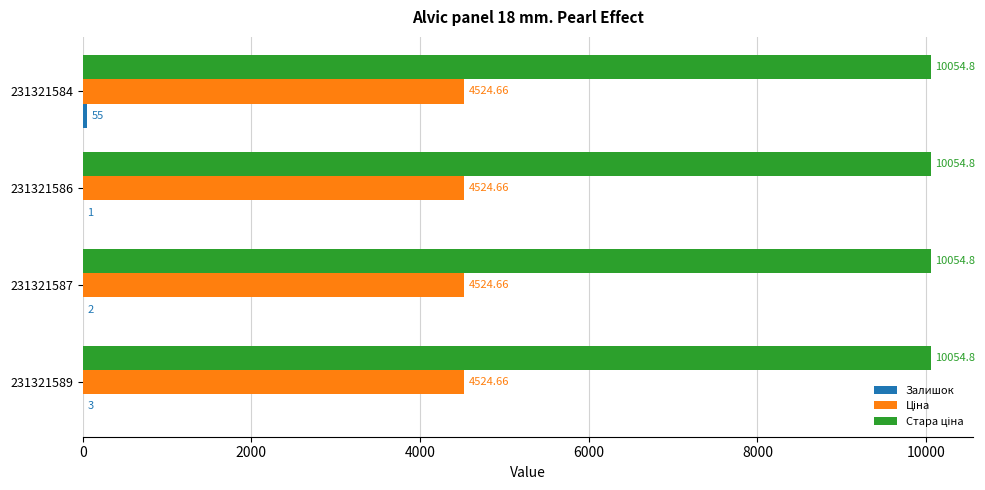

How many distinct data groups are displayed?

3